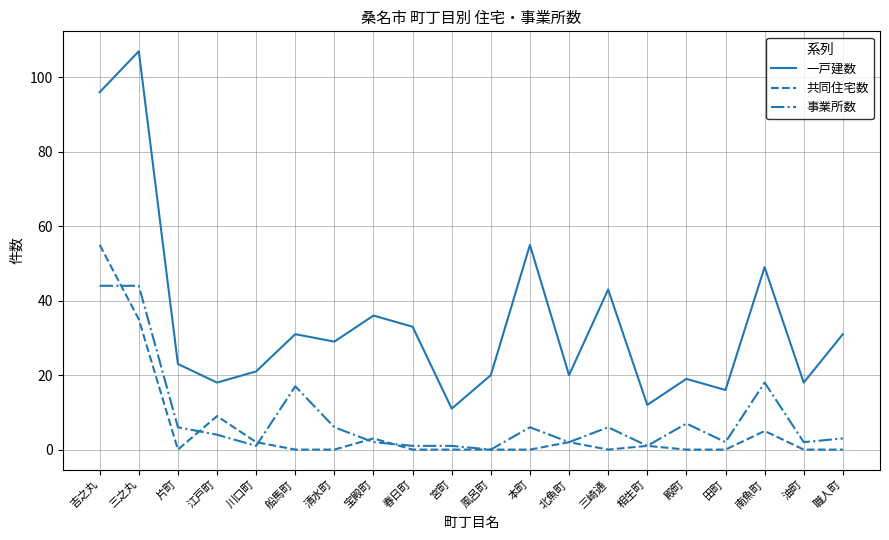

What is the difference between the maximum and minimum values in the 事業所数 series?

44